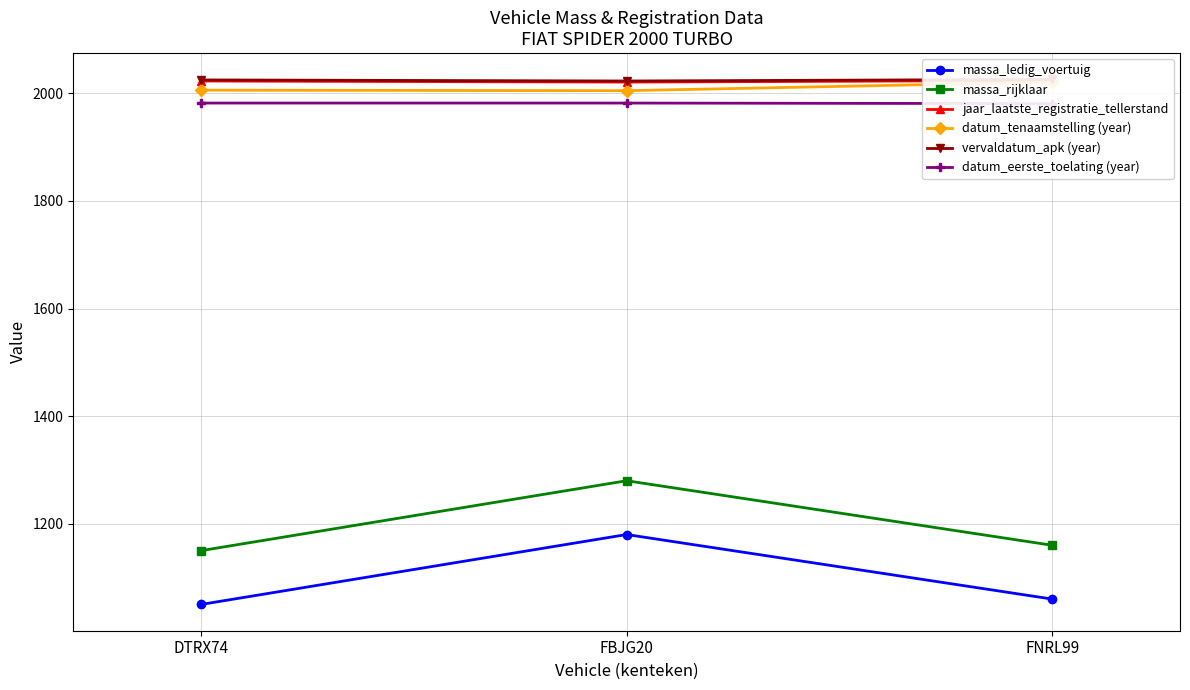

How many data points in datum_tenaamstelling (year) are above 2006?

1